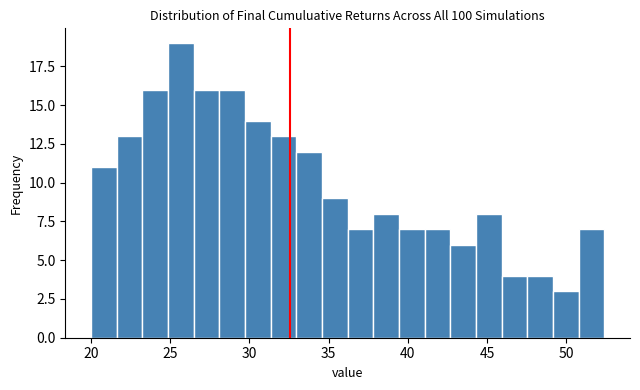

Read against the x-axis, roughly where is the centre of the tallest bar?

25.5